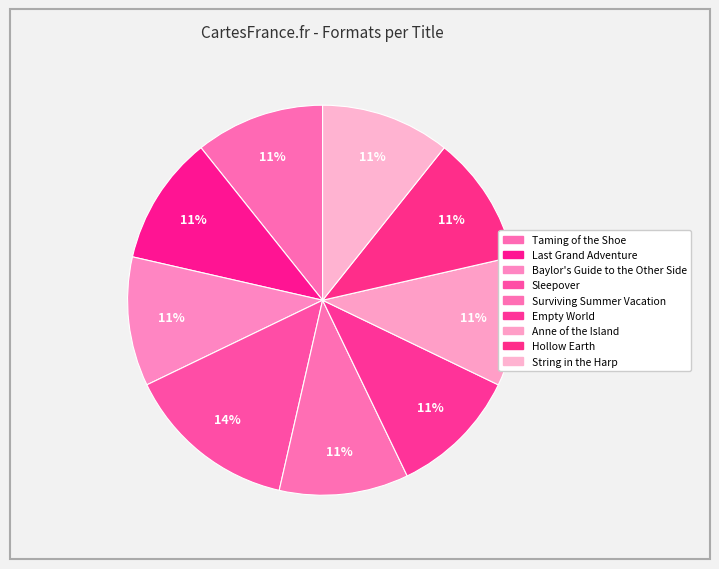

How many slices are in this pie chart?

9